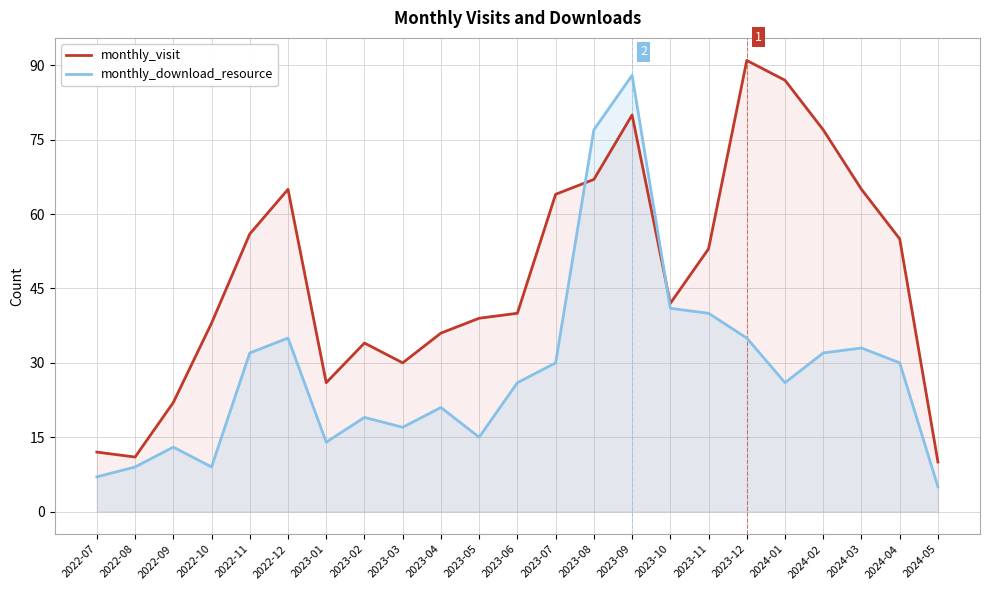

Rank the series by their maximum value, from highest to lowest.

monthly_visit, monthly_download_resource